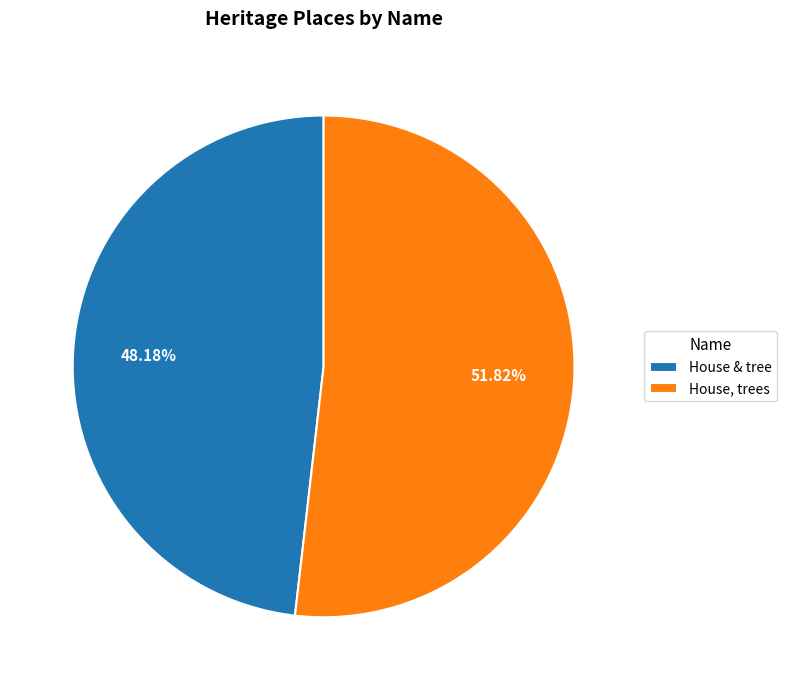

The House, trees slice represents 52% of the pie. True or false?

True